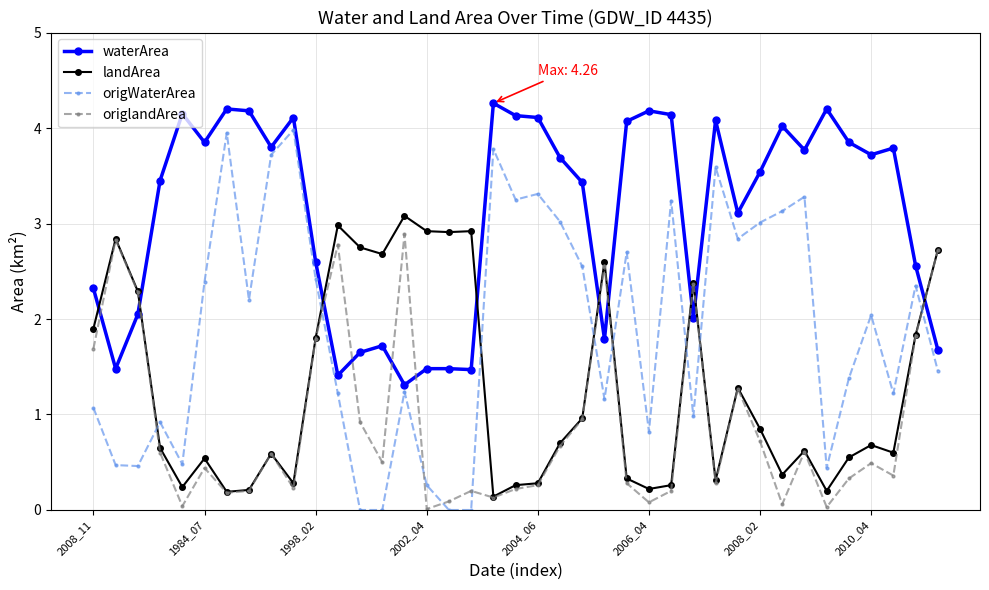

Which series has the widest spread of values?

origWaterArea